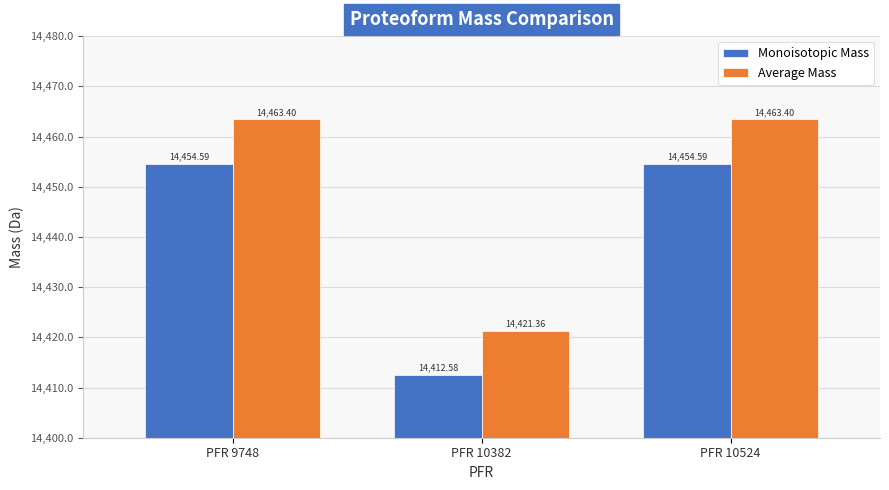

Is it true that Average Mass equals 14463.4 at PFR 9748?

True